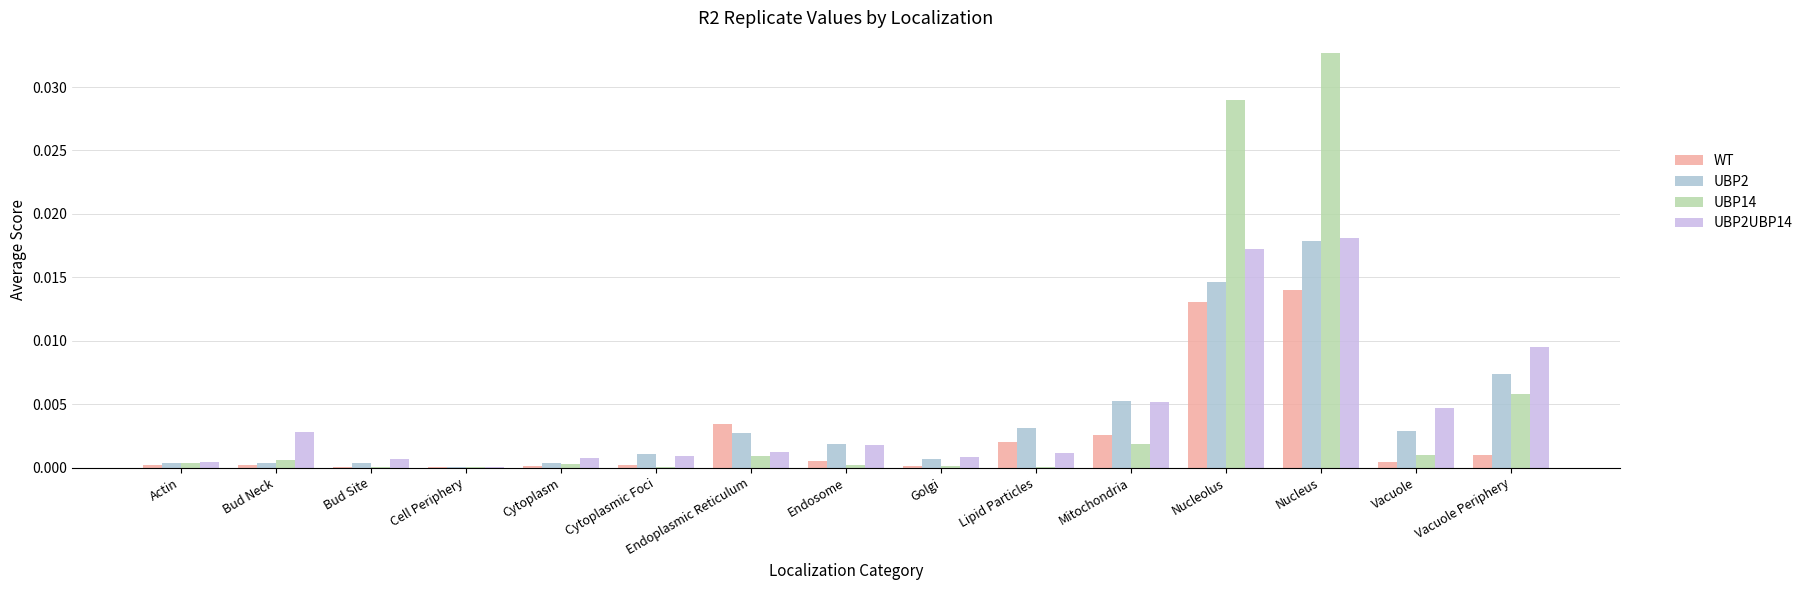

Are the bars horizontal?

No